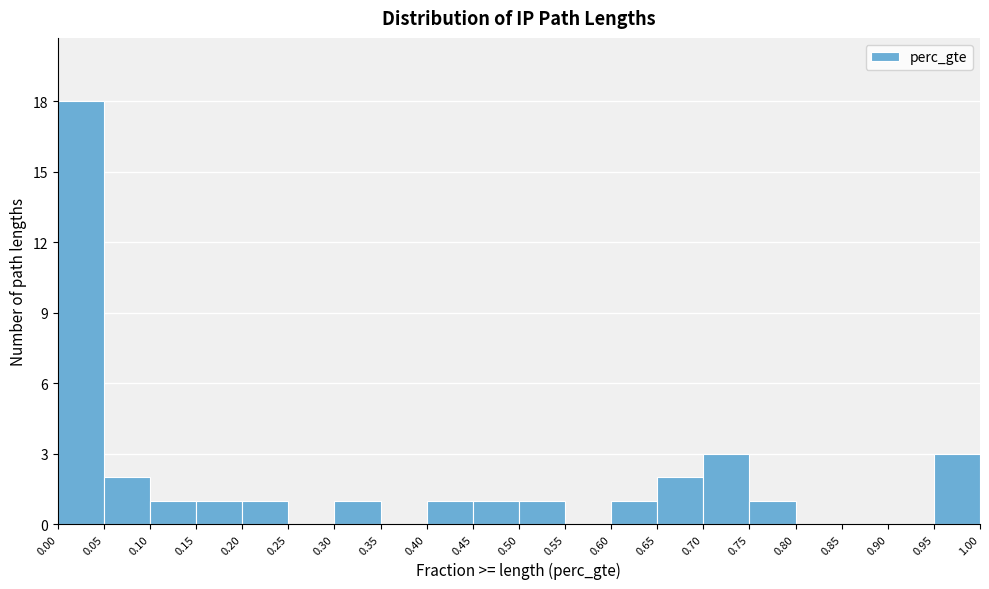

What is the height of the bar covering 0.50 to 0.55 on the x-axis? The values are not printed on the chart, so give them approximately, as read against the axis.

1